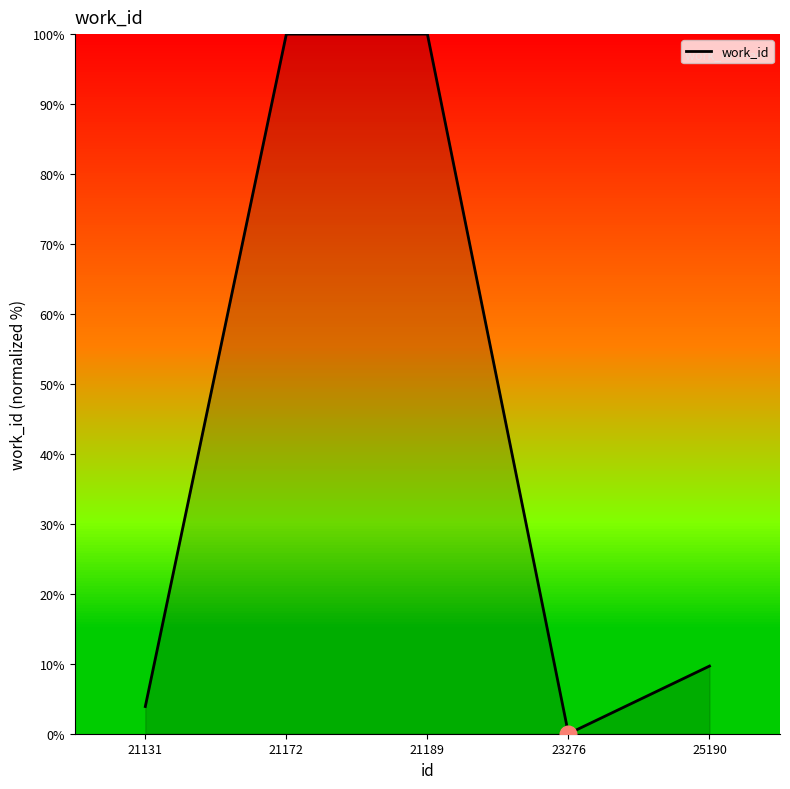

Where does the data first go above 9?

21172